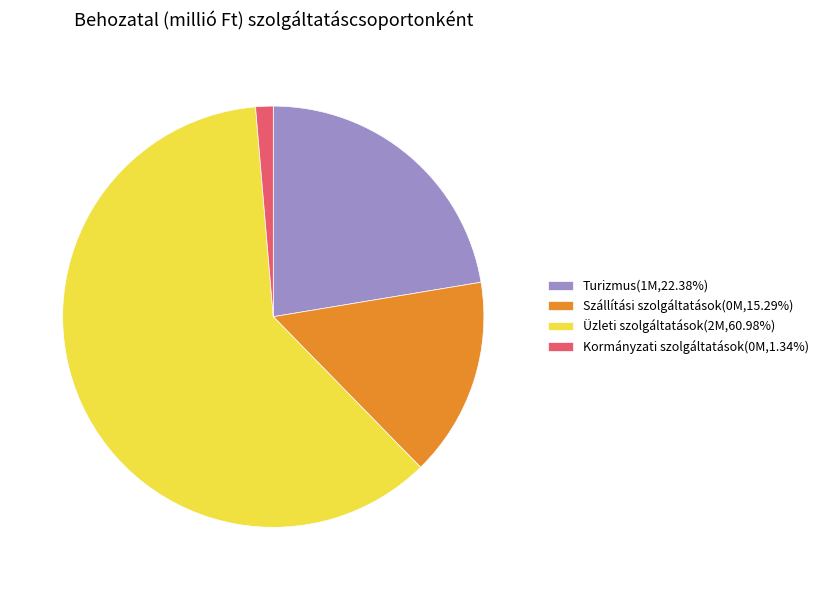

Do Szállítási szolgáltatások(0M,15.29%) and Turizmus(1M,22.38%) together represent more than half of the pie?

No